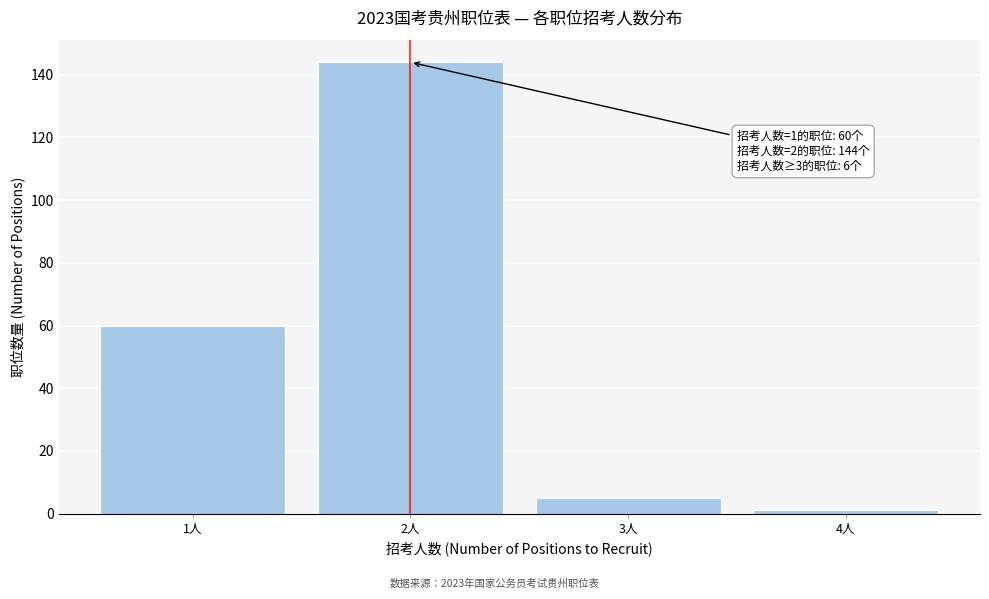

Reading right to left, transcribe all the data shown in this chart.

4人=1	3人=5	2人=144	1人=60